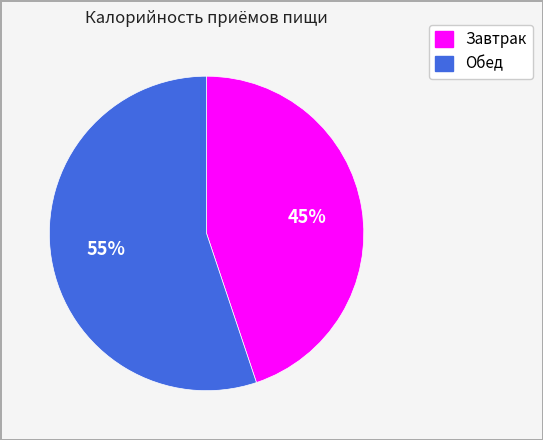

What is the smallest slice in the pie chart?

Завтрак